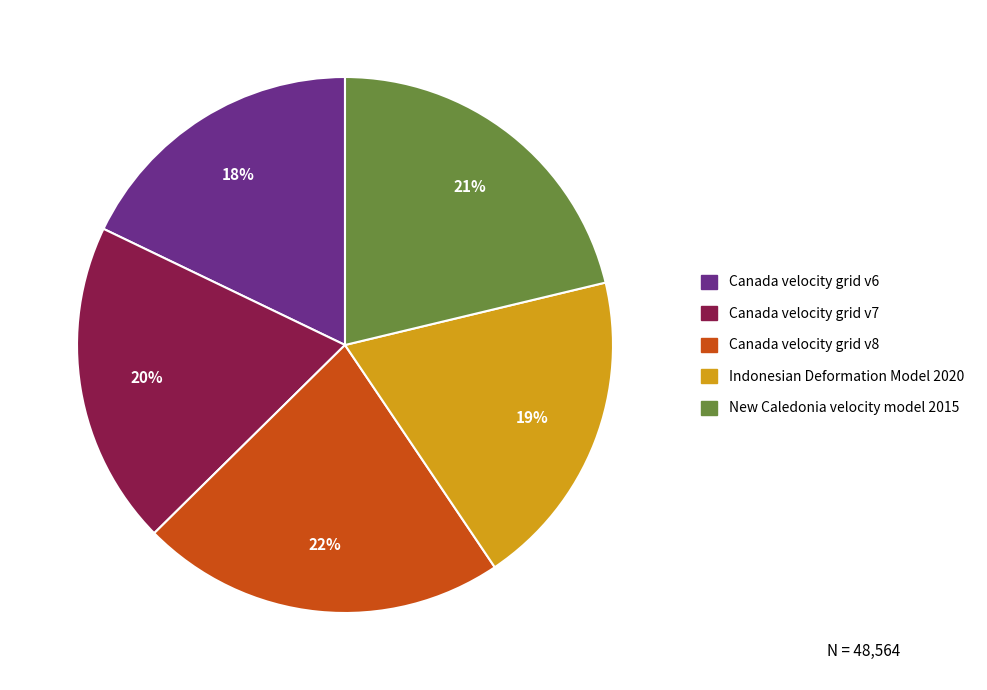

What is the smallest slice in the pie chart?

Canada velocity grid v6